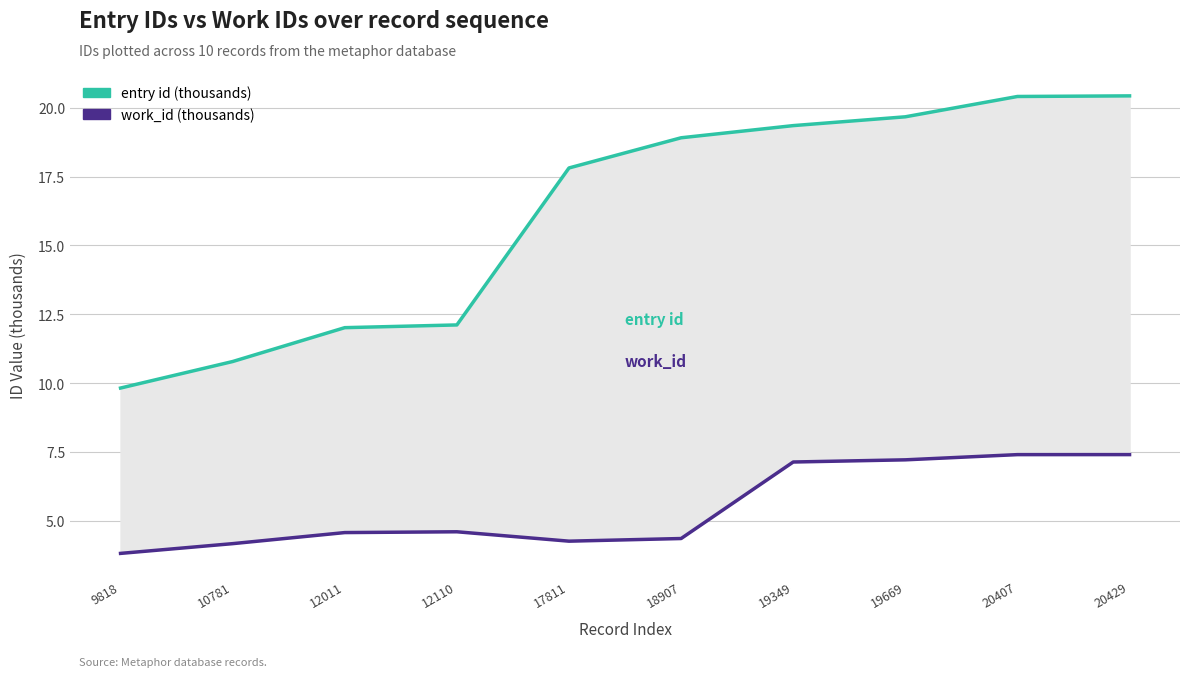

Rank the categories by work_id (thousands) value from highest to lowest.

20429, 20407, 19669, 19349, 12110, 12011, 18907, 17811, 10781, 9818